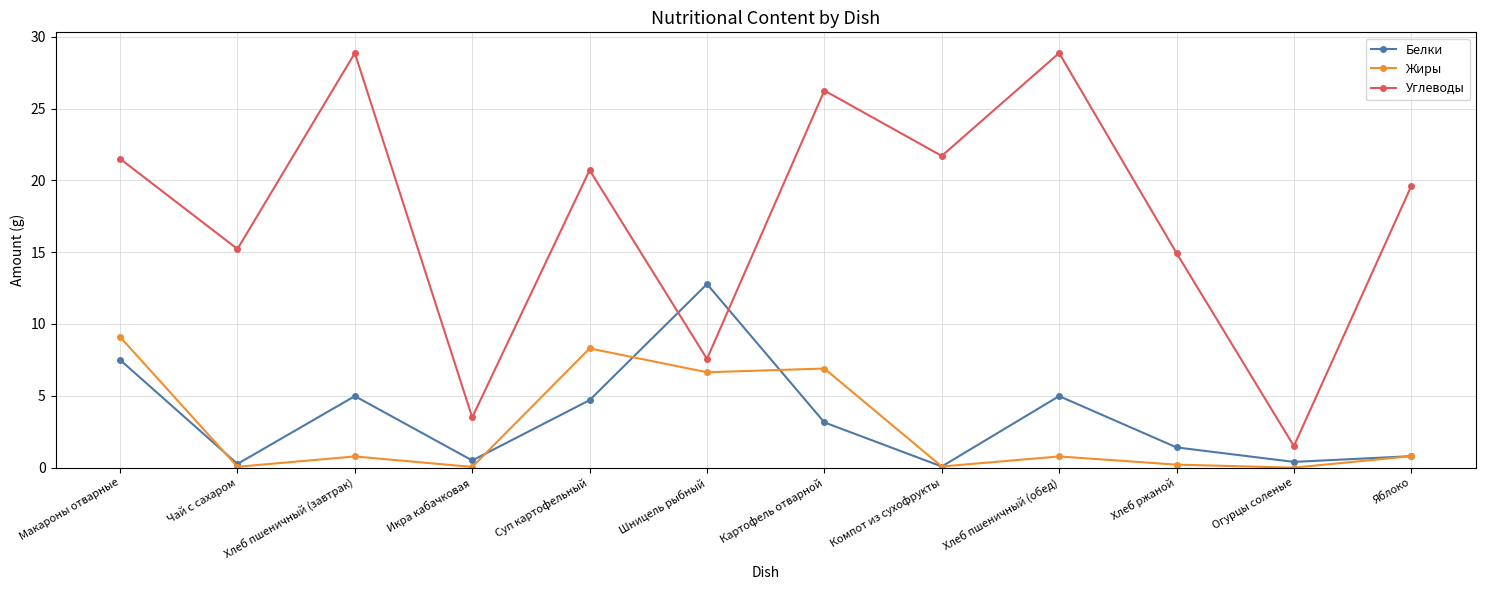

What is the spread (max minus min) of values at Чай с сахаром?

15.2